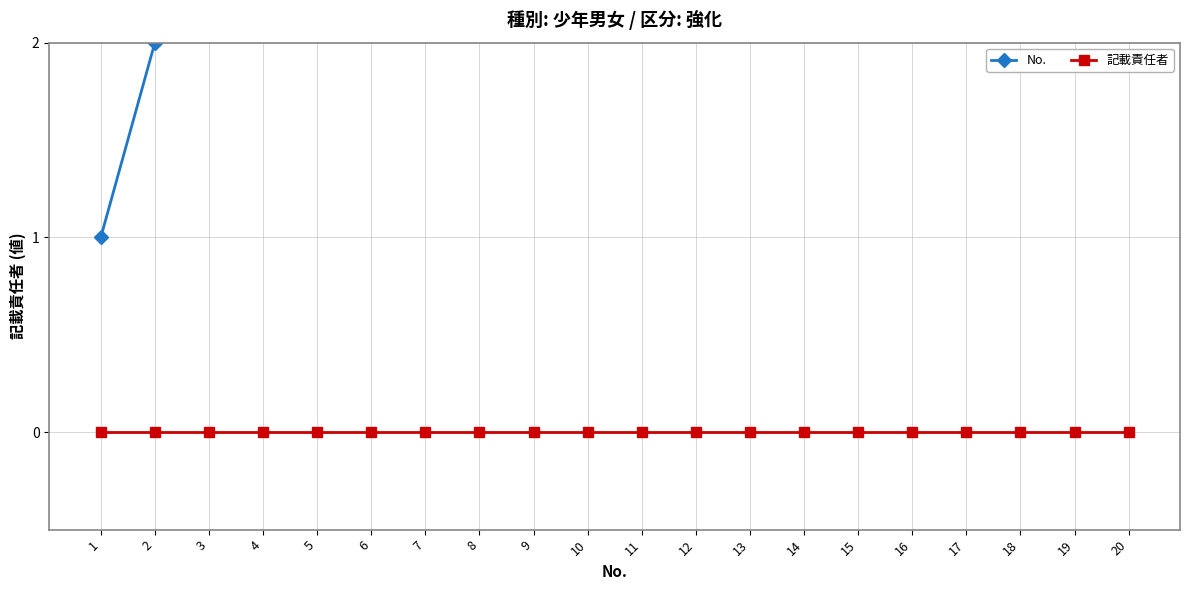

Which series has the largest total across all categories?

No.